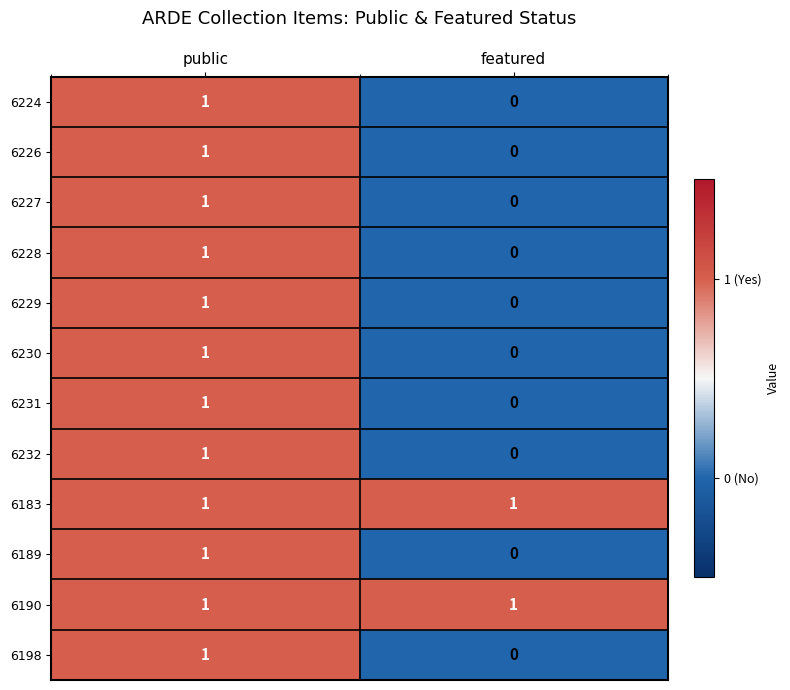

Where is 6226 nearest to the value 0?

featured